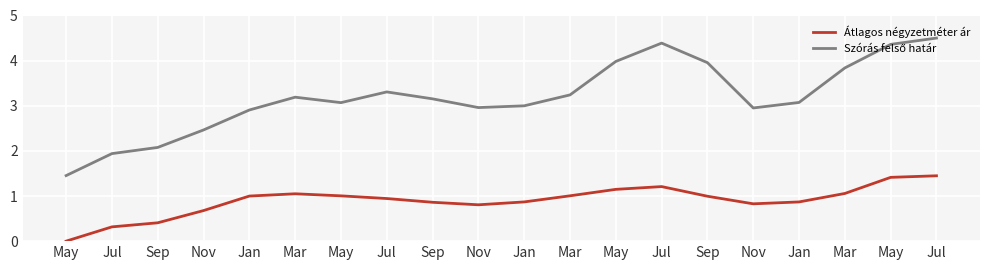

What is the difference between the Szórás felső határ values at Nov and May?

1.5